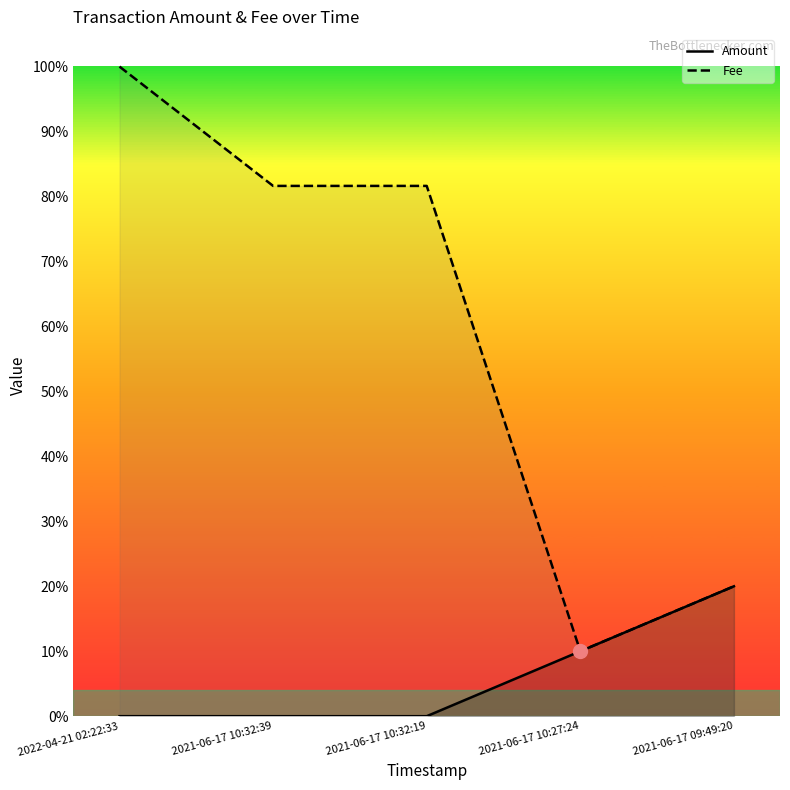

True or false: Fee and Amount cross at least once.

False